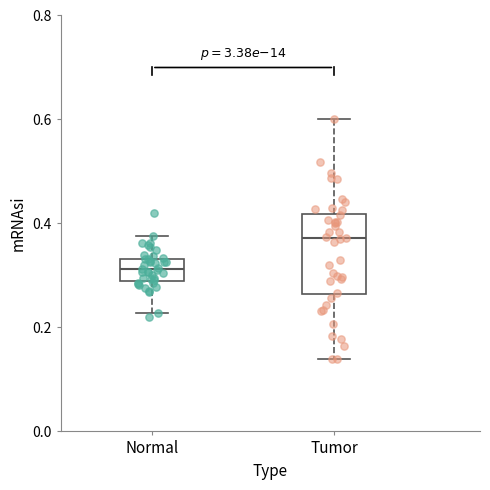

Which box has the highest median line?

Tumor